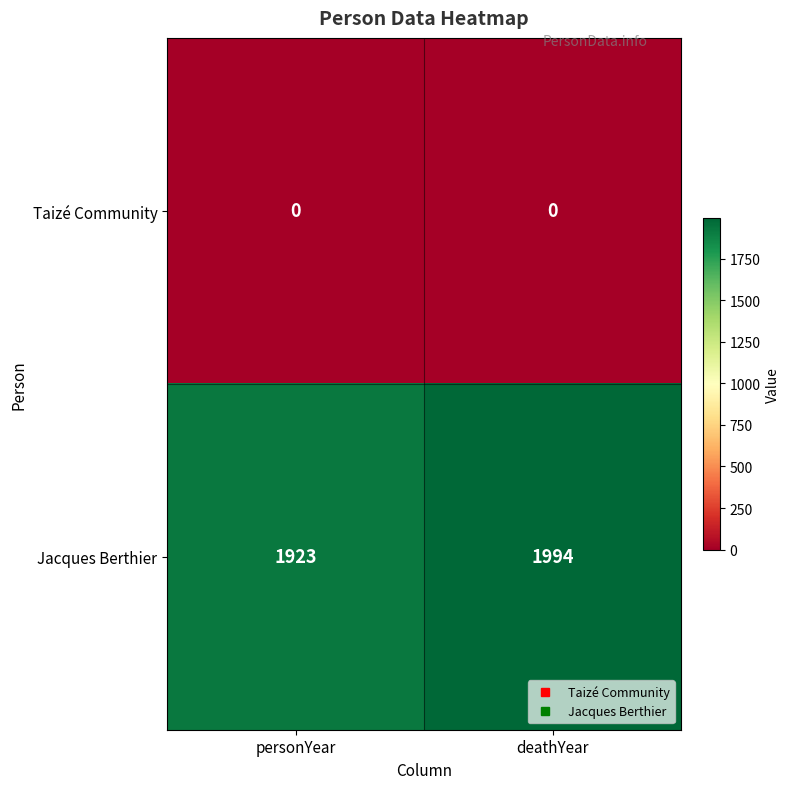

Reading left to right, list all the values displayed in this chart.

Taizé Community: personYear=0	deathYear=0
Jacques Berthier: personYear=1923	deathYear=1994